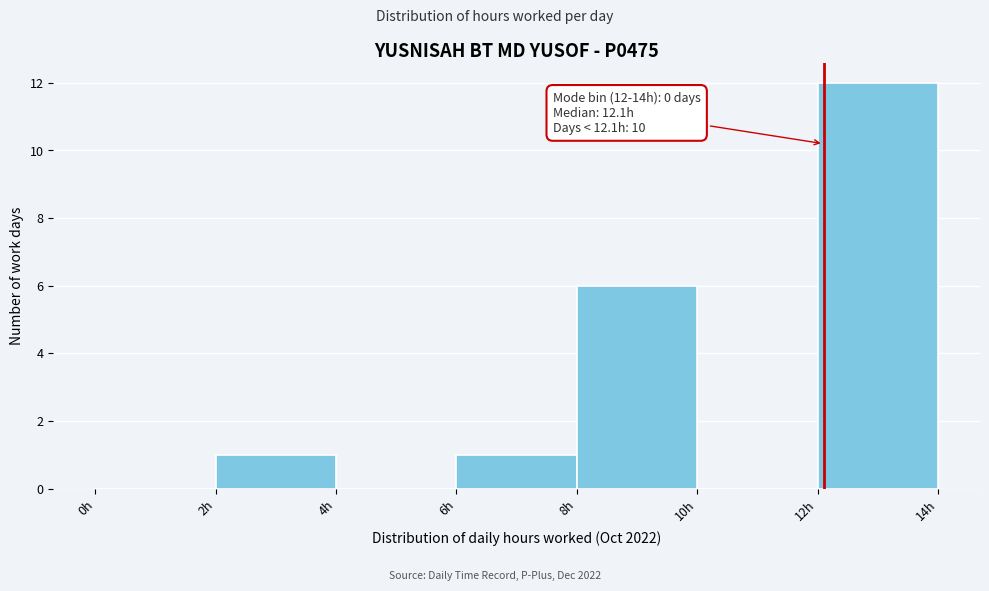

Over which range of the x-axis is the bar tallest?

12 to 14